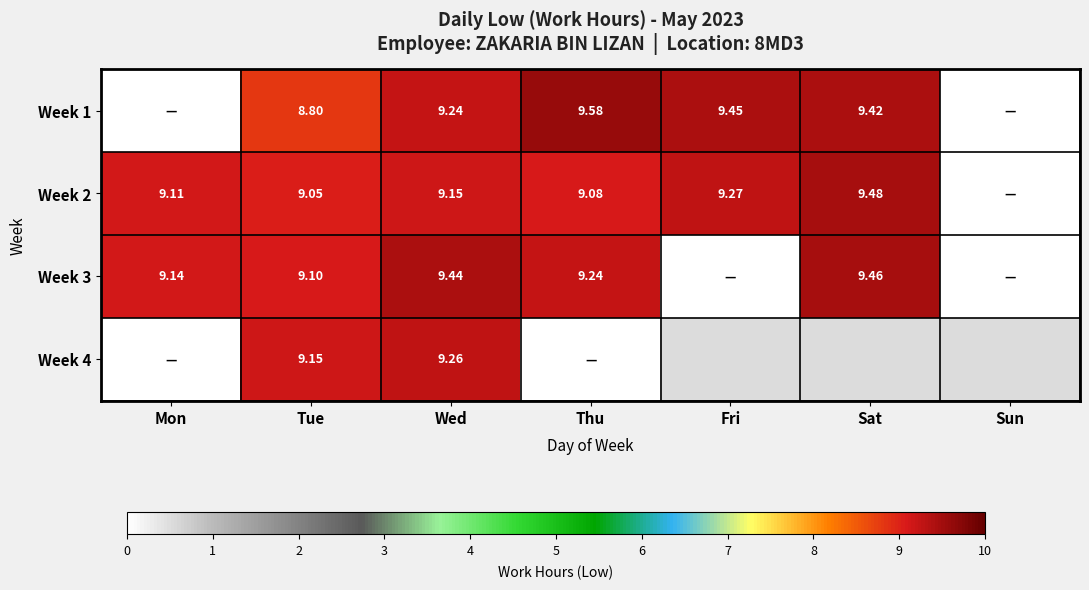

Which series has the widest spread of values?

Week 1